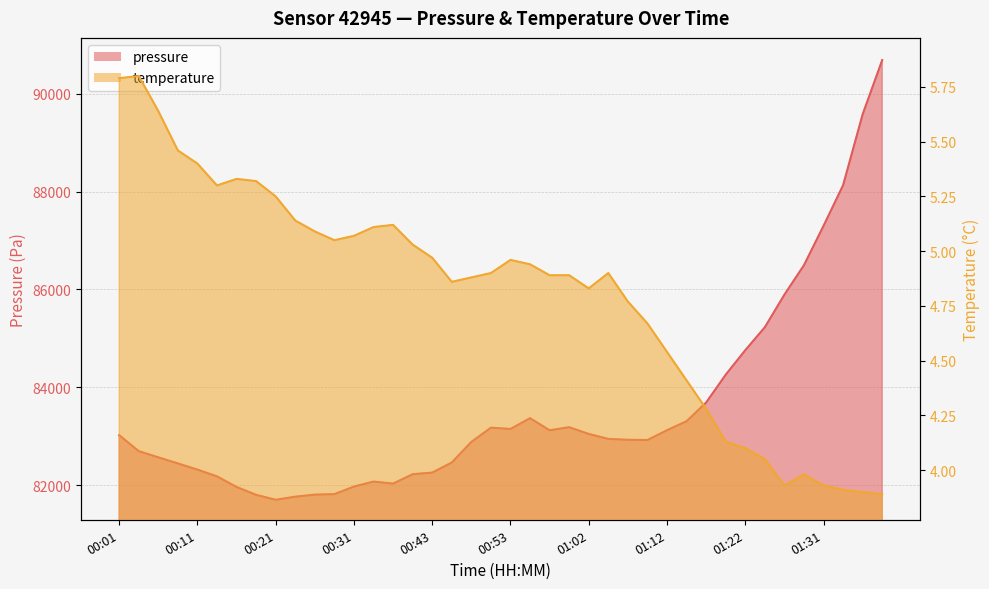

How many interior local peaks does the pressure series have?

4